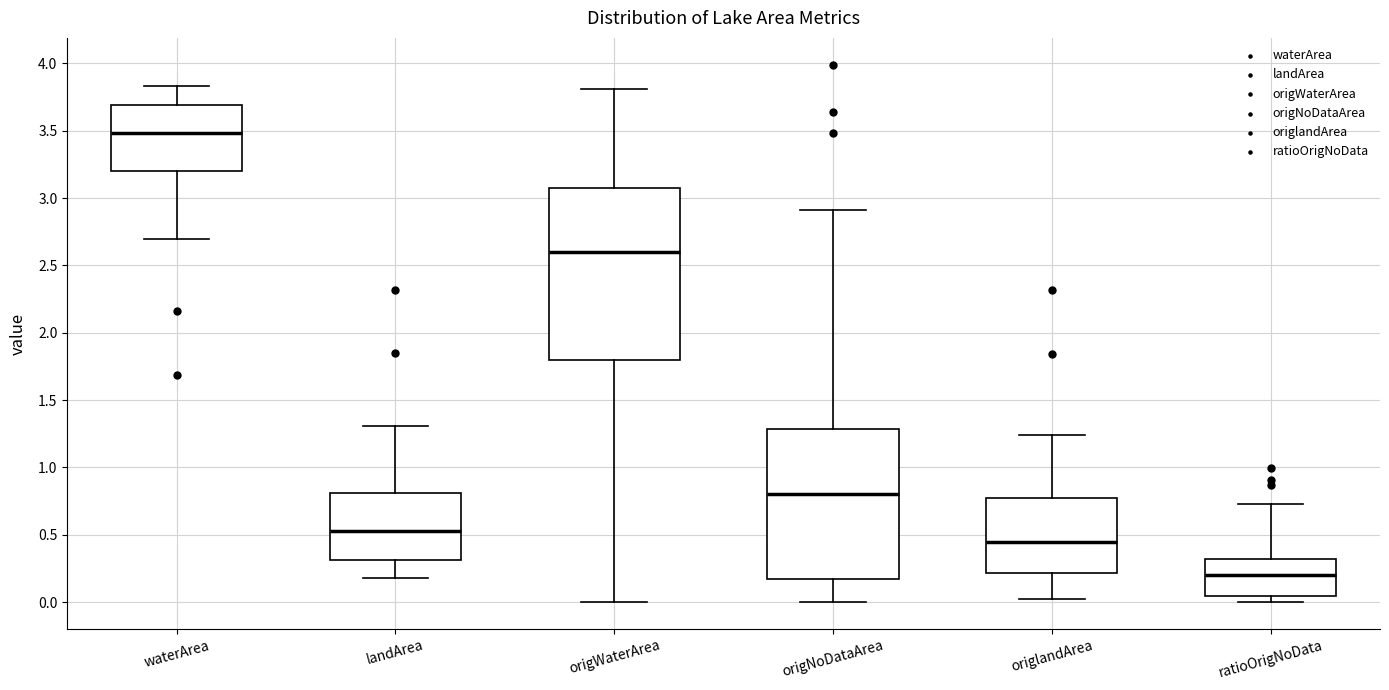

Reading left to right, read every box against the y-axis: the position of its median line, the range the box covers, and the ends of its whiskers. The values are not printed on the chart, so give them approximately, as read against the axis.

waterArea: median 3.50, box 3.20 to 3.70, whiskers 2.70 to 3.85
landArea: median 0.55, box 0.30 to 0.80, whiskers 0.20 to 1.30
origWaterArea: median 2.60, box 1.80 to 3.10, whiskers 0.00 to 3.80
origNoDataArea: median 0.80, box 0.20 to 1.30, whiskers 0.00 to 2.90
origlandArea: median 0.45, box 0.20 to 0.75, whiskers 0.00 to 1.25
ratioOrigNoData: median 0.20, box 0.05 to 0.30, whiskers 0.00 to 0.75